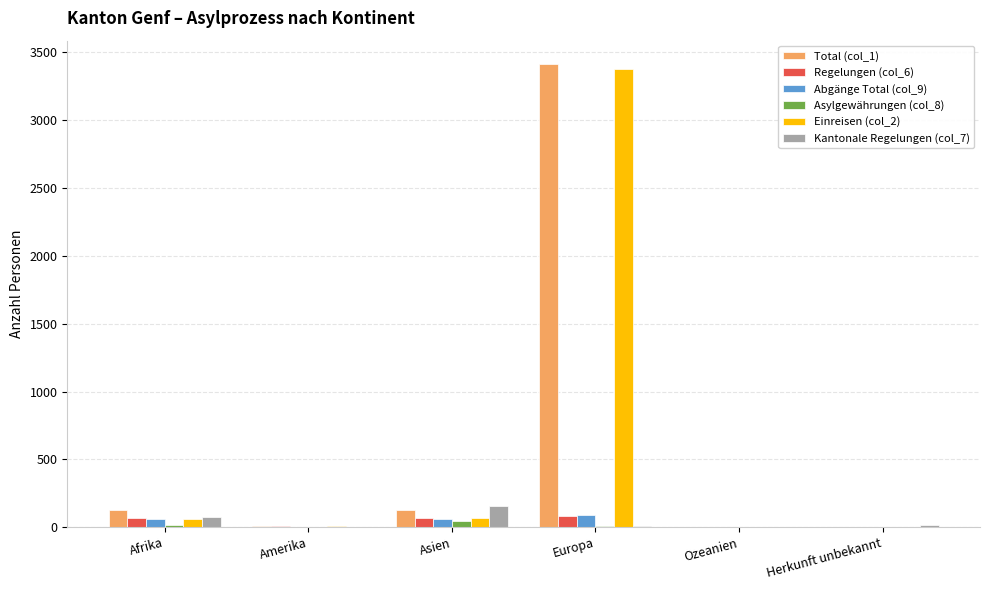

Count the number of categories in the chart.

6